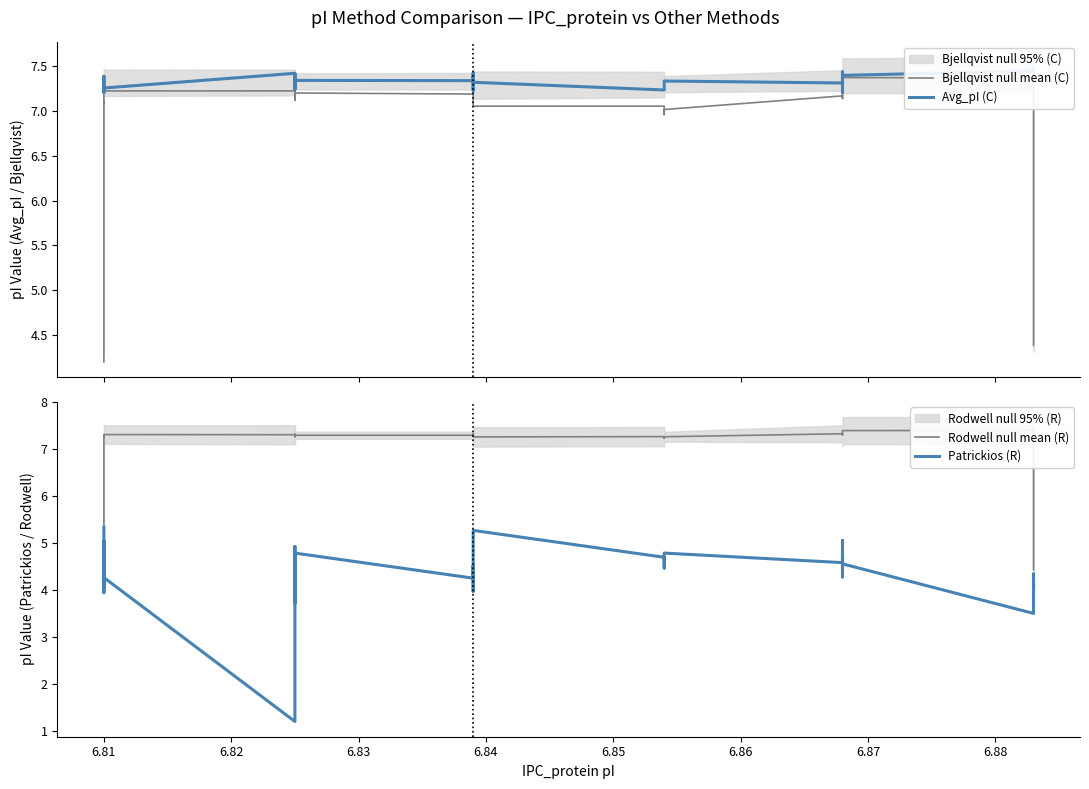

True or false: Patrickios (R) and Avg_pI (C) cross at least once.

False